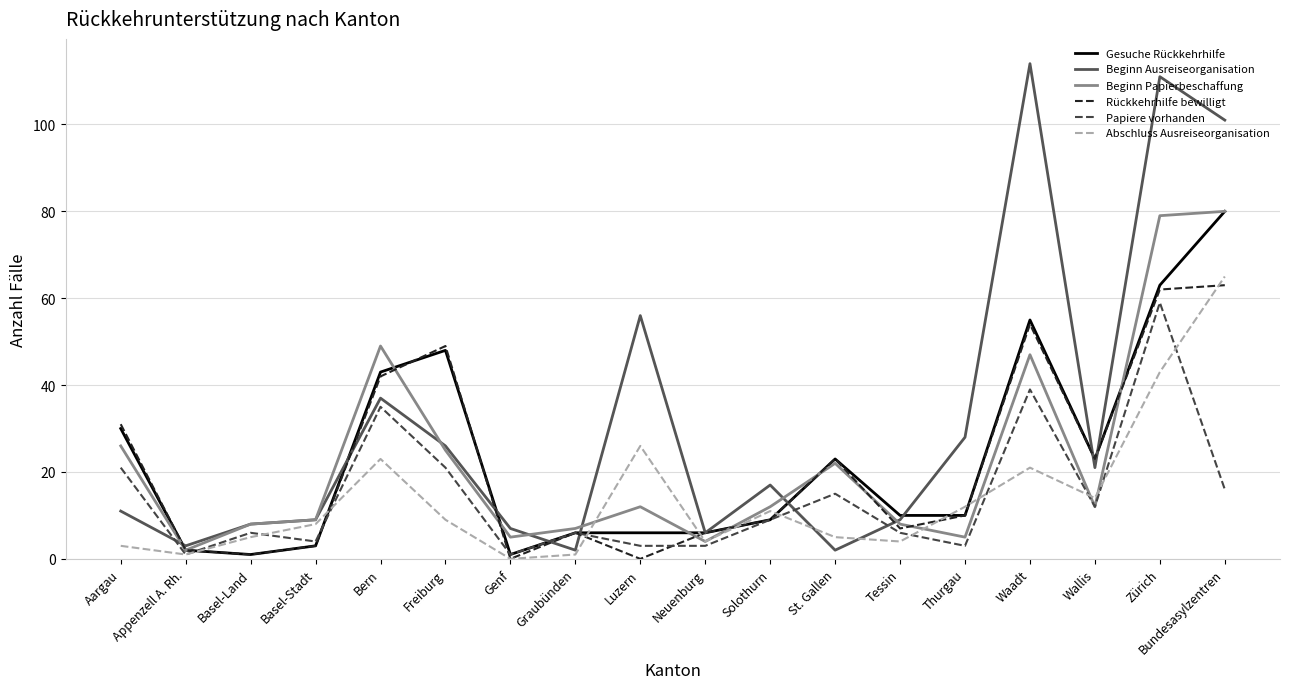

What position from the left is Basel-Stadt?

4